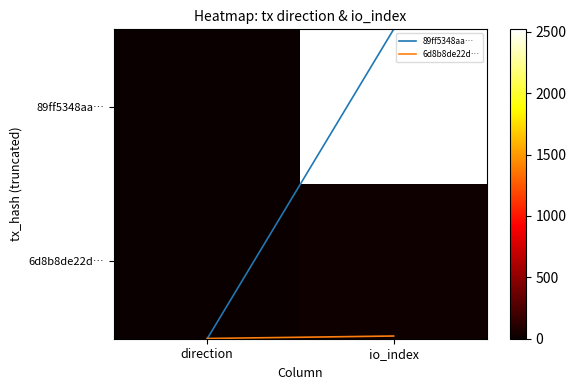

What is the spread (max minus min) of values at direction?

2.5